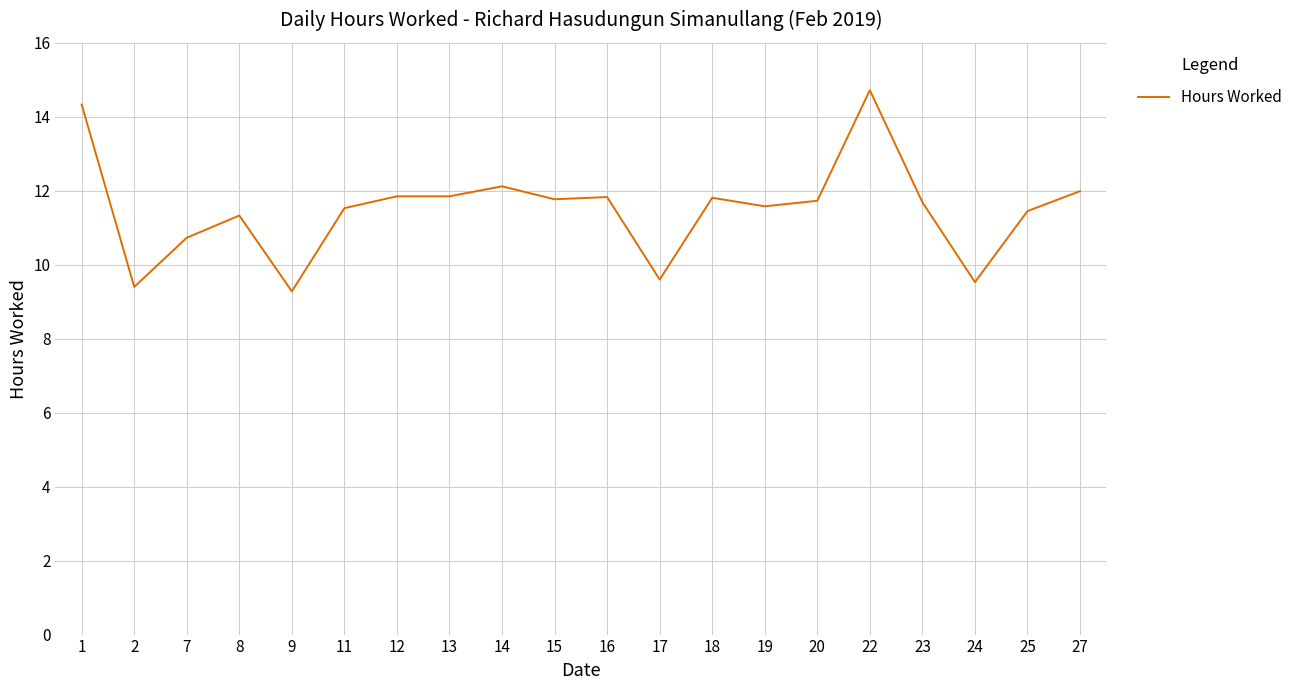

Is this an area chart (filled region under the line)?

No